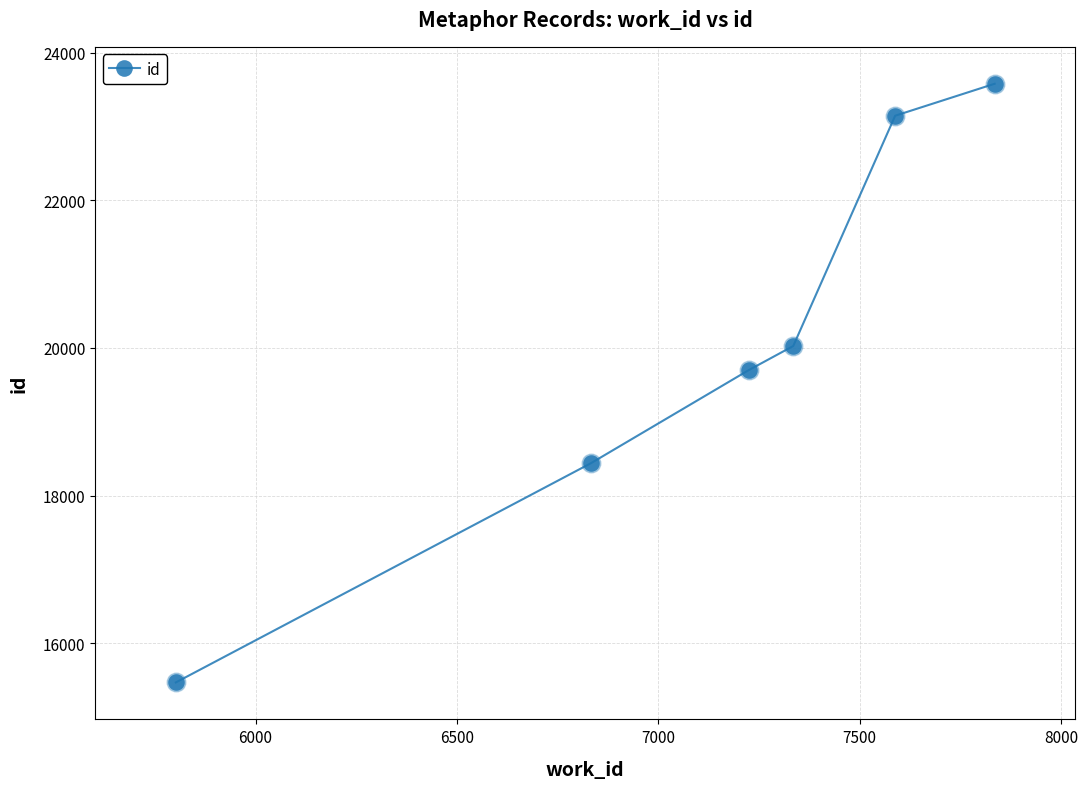

What is the sum of all values?

120355